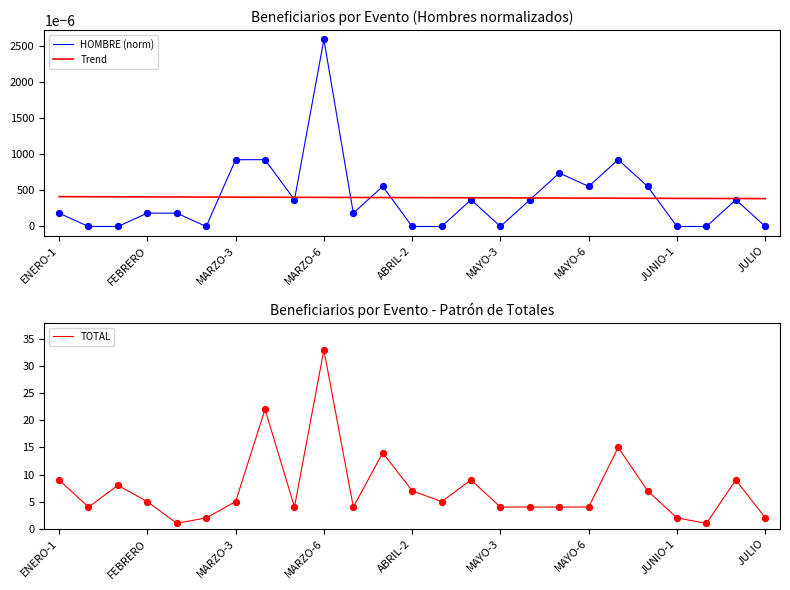

What are all the series names shown in the legend?

HOMBRE (norm), Trend, TOTAL